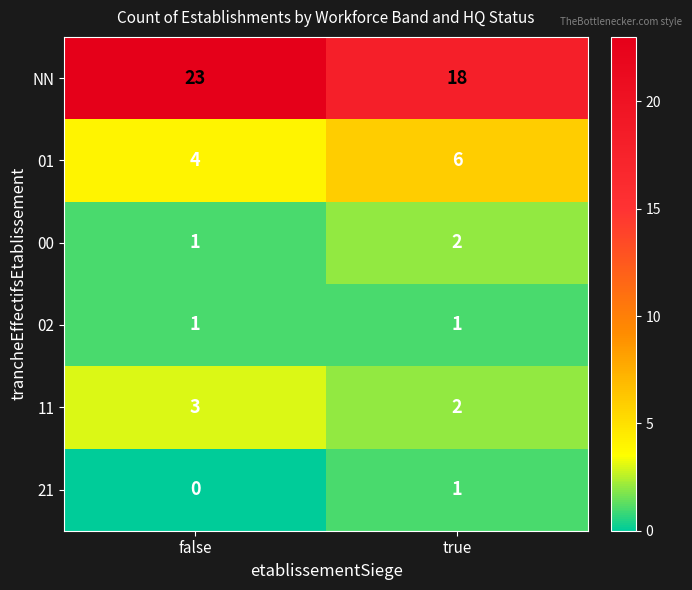

List the labels in order of NN value, largest first.

false, true